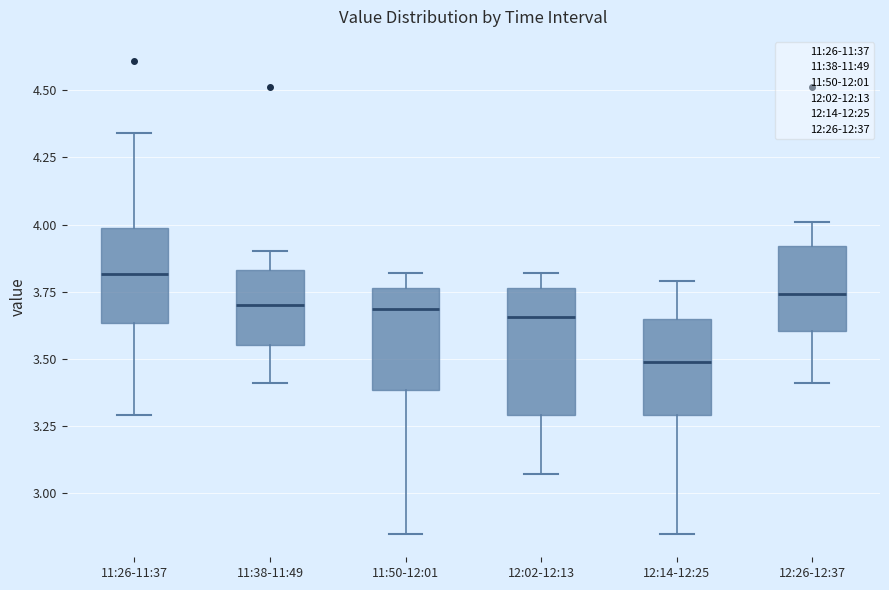

Which box is the tallest, from its lower edge to its upper edge?

12:02-12:13